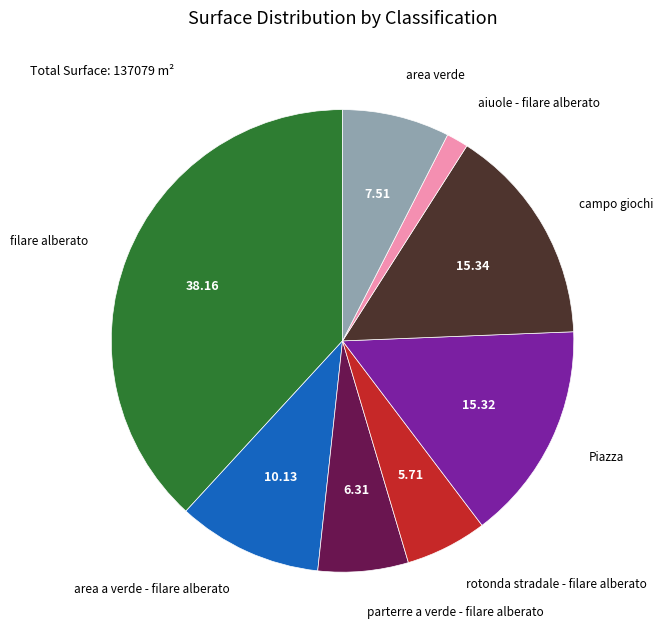

Is there any slice that represents more than half of the pie?

No